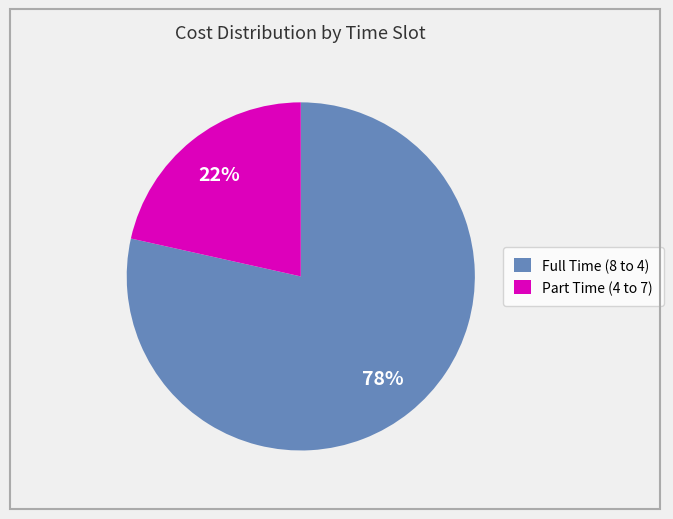

Which has a higher value, Full Time (8 to 4) or Part Time (4 to 7)?

Full Time (8 to 4)